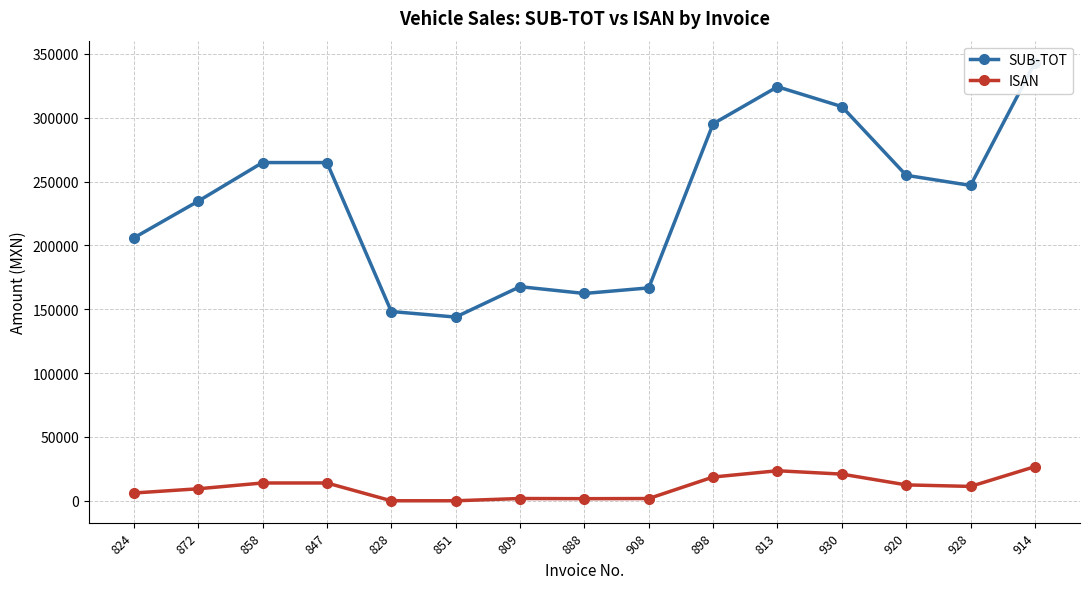

Reading left to right, list all the values displayed in this chart.

SUB-TOT: 824=205922.6	872=234688.0	858=264933.8	847=264933.8	828=148260.9	851=143904.4	809=167704.8	888=162389.9	908=166763.1	898=295319.0	813=324304.5	930=308771.3	920=254952.7	928=247013.2	914=343256.6
ISAN: 824=6077.4	872=9398.9	858=13935.8	847=13935.8	828=0.0	851=0.0	809=1773.4	888=1640.6	908=1749.9	898=18594.0	813=23521.5	930=20880.9	920=12438.6	928=11247.7	914=26743.4